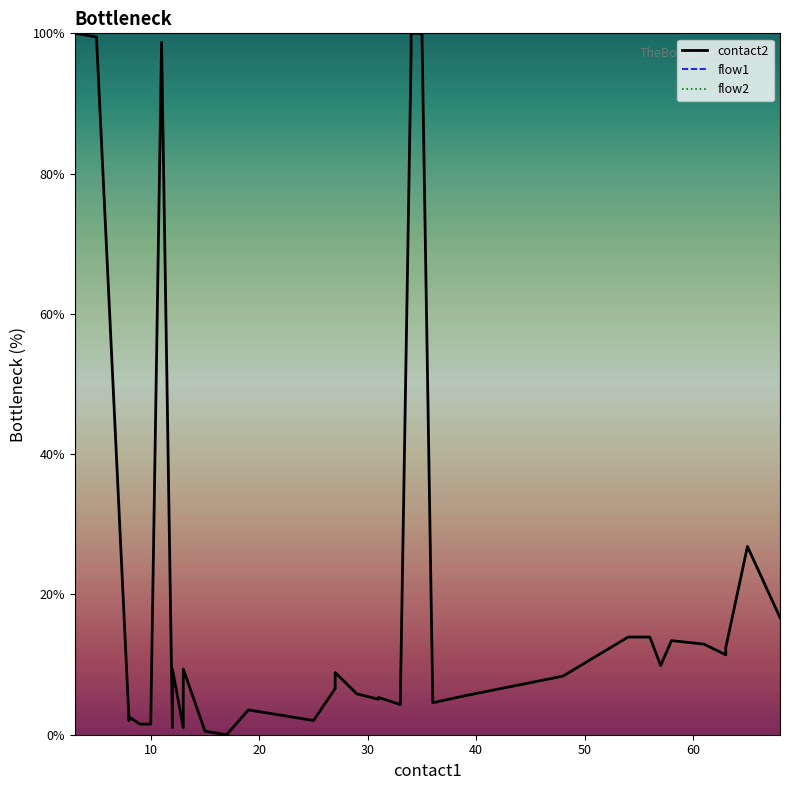

What is the average value of the contact2 series?

20.9